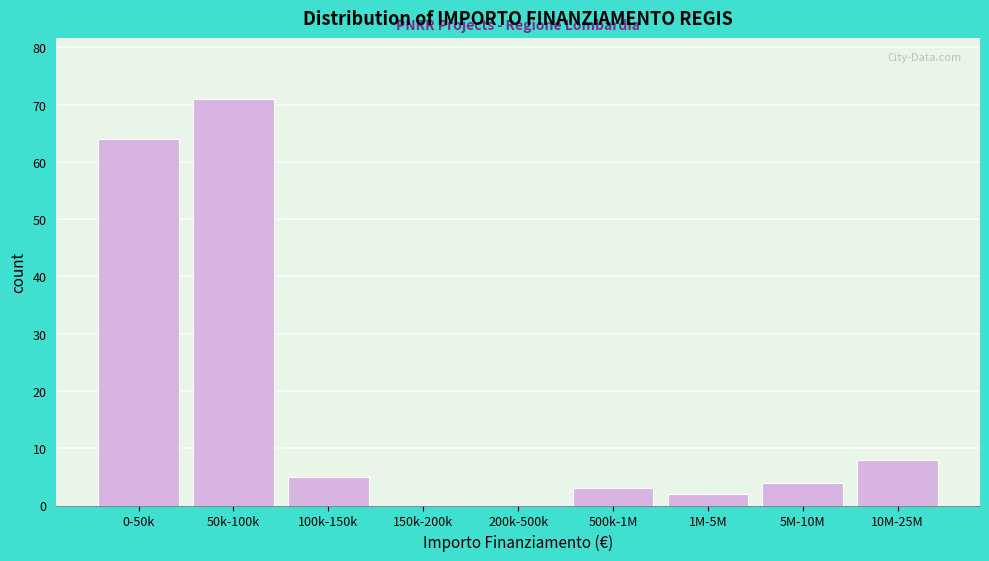

Reading right to left, what are all the values shown in this chart?

10M-25M=8	5M-10M=4	1M-5M=2	500k-1M=3	200k-500k=0	150k-200k=0	100k-150k=5	50k-100k=71	0-50k=64